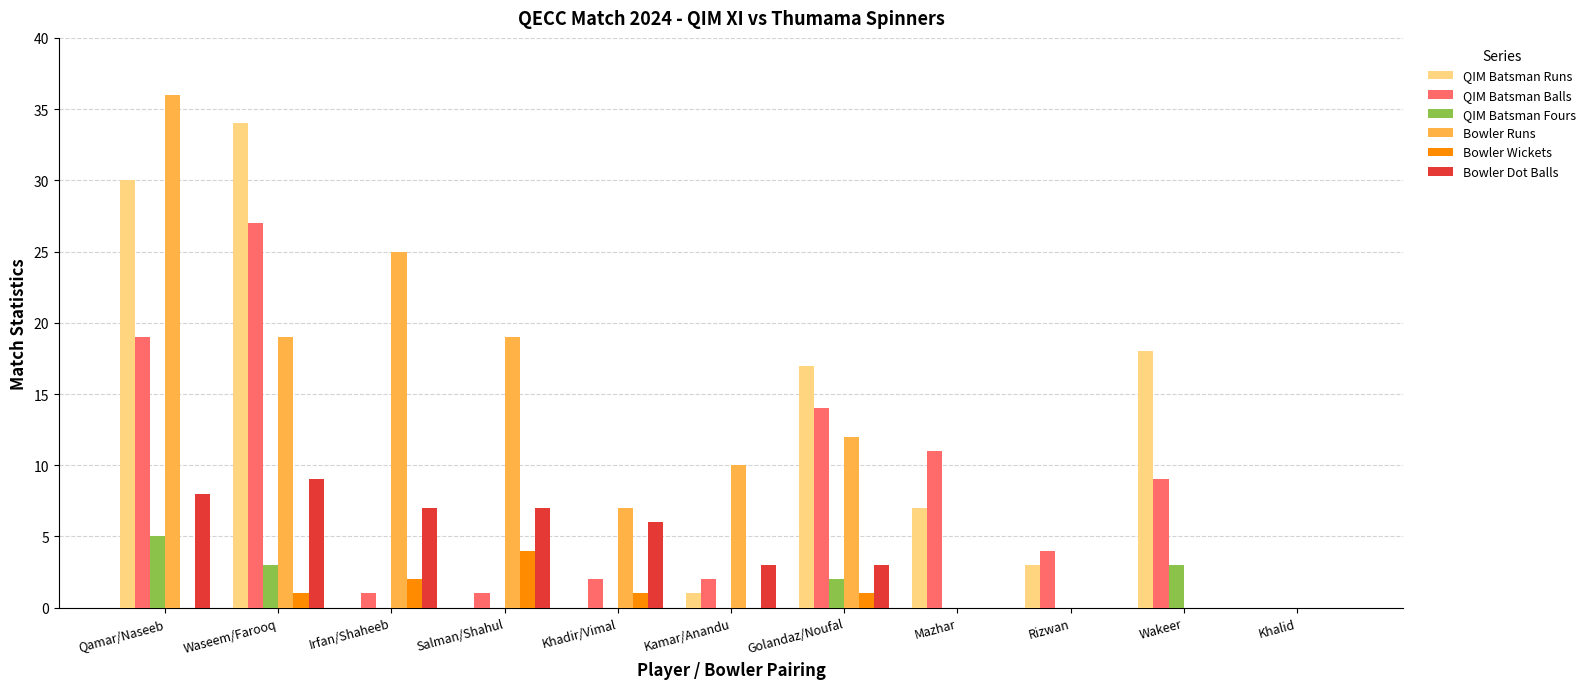

What is the sum of the QIM Batsman Runs values at Mazhar and Wakeer?

25